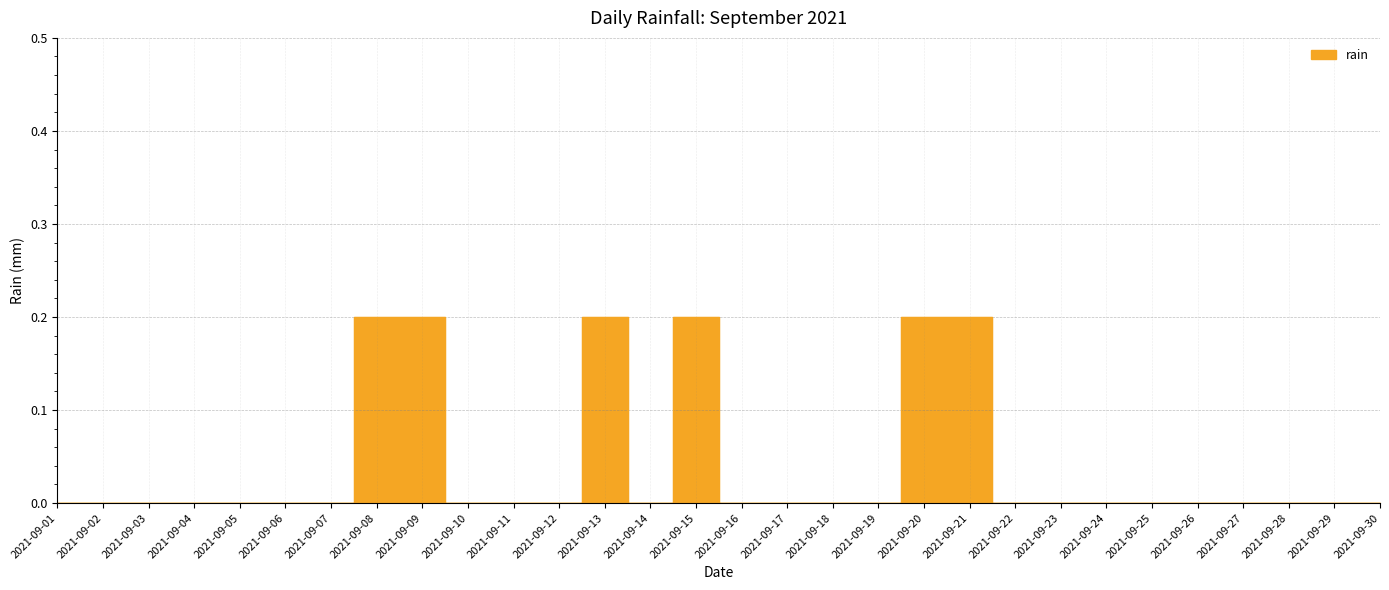

Count the values in the range 0 to 1.

30